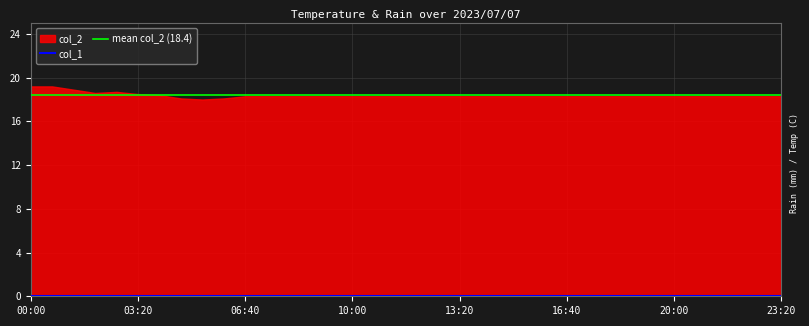

Which series has the largest total across all categories?

col_2